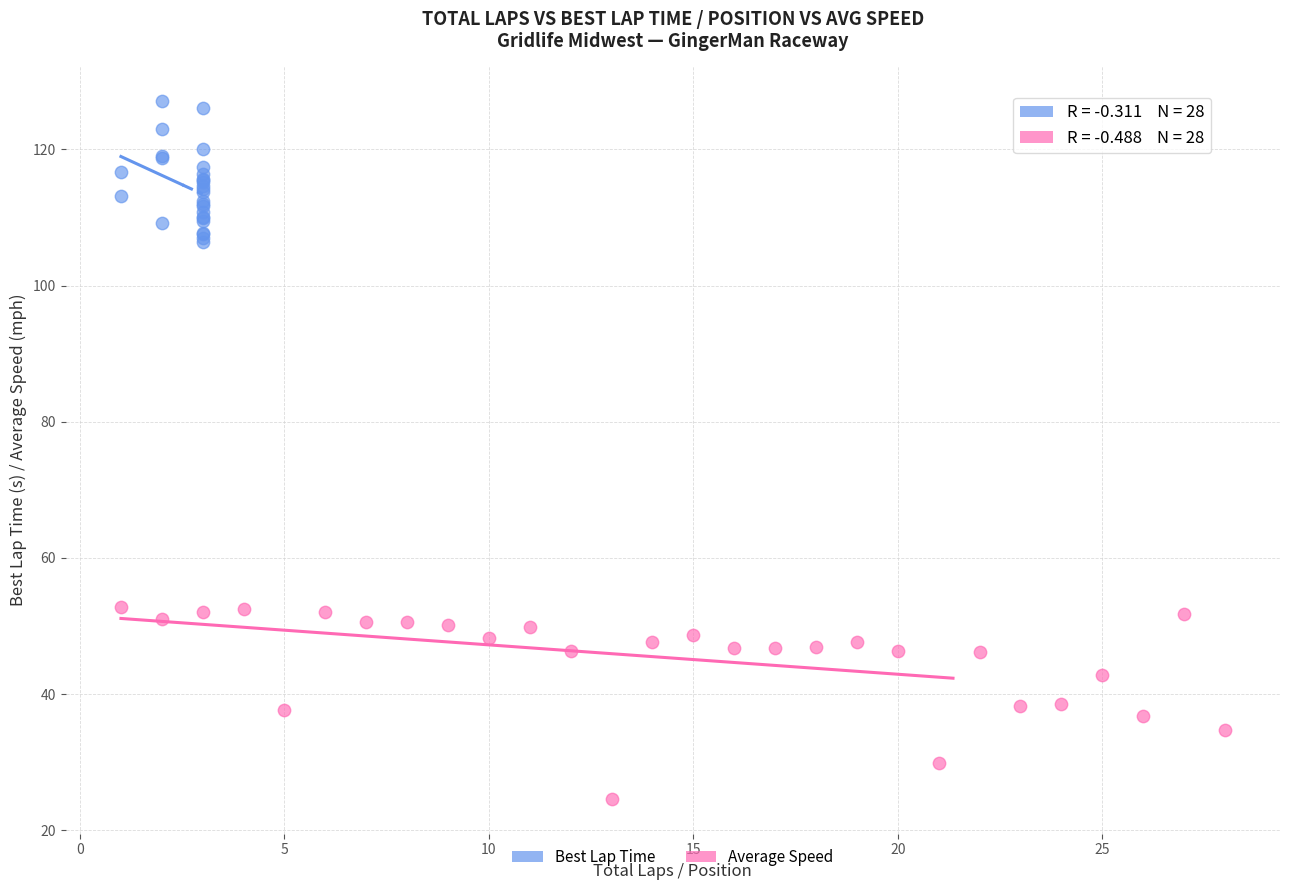

Which series has the largest Y range (max minus min)?

Average Speed